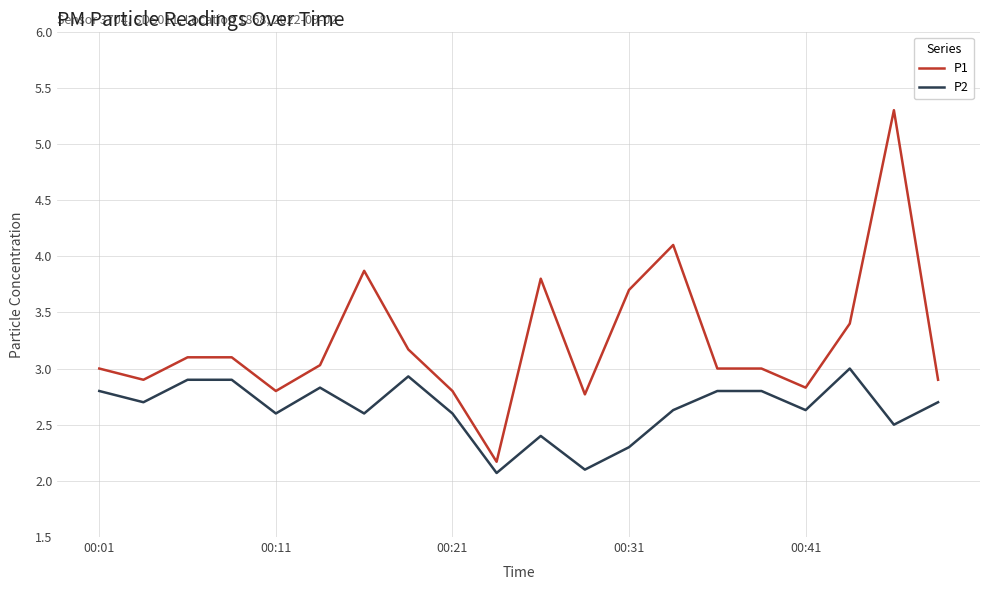

How many distinct data groups are displayed?

2